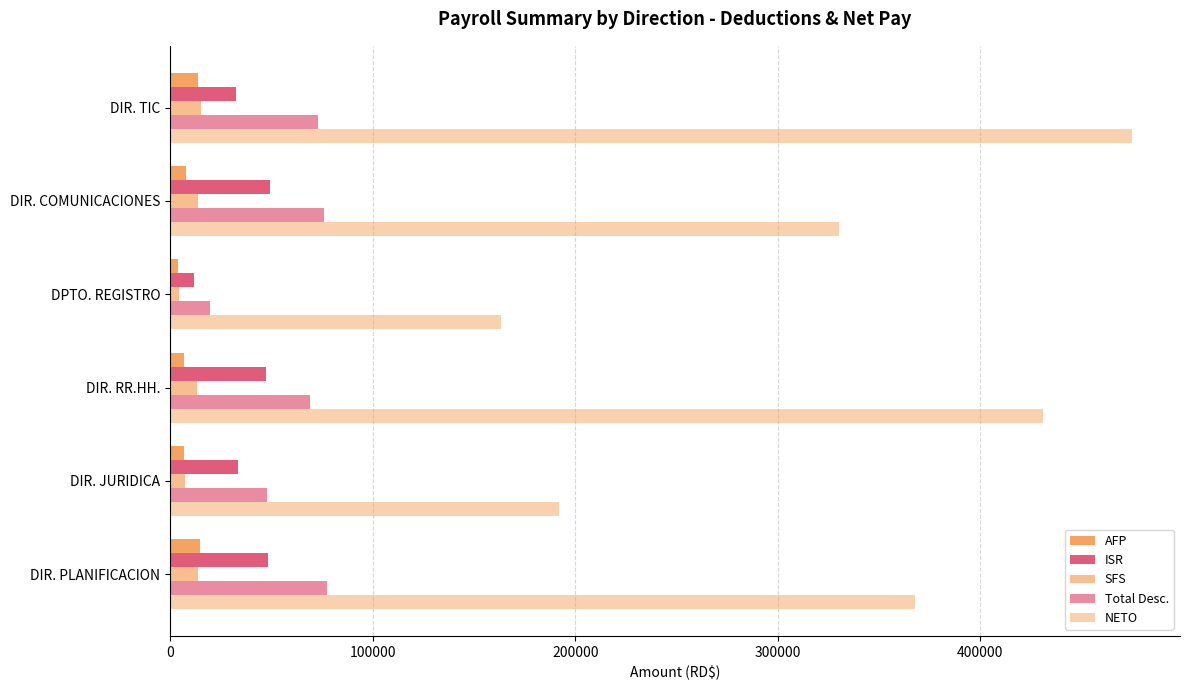

How many series are shown in this chart?

5